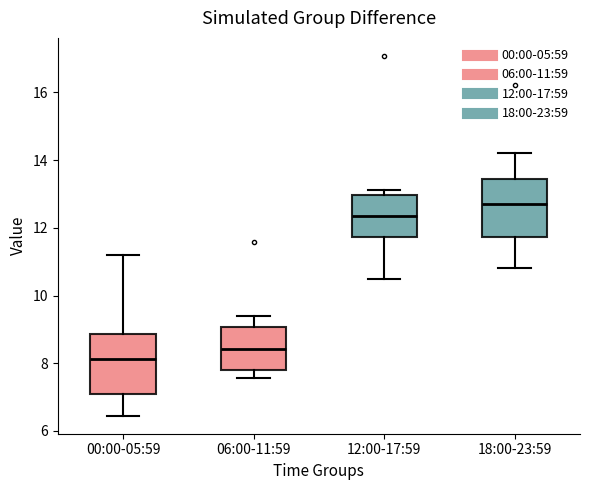

Reading left to right, transcribe this box plot: for each box, give where its median line is, the range the box spans, and where its two whiskers end, as read against the y-axis. The values are not printed on the chart, so give them approximately, as read against the axis.

00:00-05:59: median 8.2, box 7.2 to 8.8, whiskers 6.4 to 11.2
06:00-11:59: median 8.4, box 7.8 to 9.0, whiskers 7.6 to 9.4
12:00-17:59: median 12.4, box 11.8 to 13.0, whiskers 10.6 to 13.2
18:00-23:59: median 12.8, box 11.8 to 13.4, whiskers 10.8 to 14.2